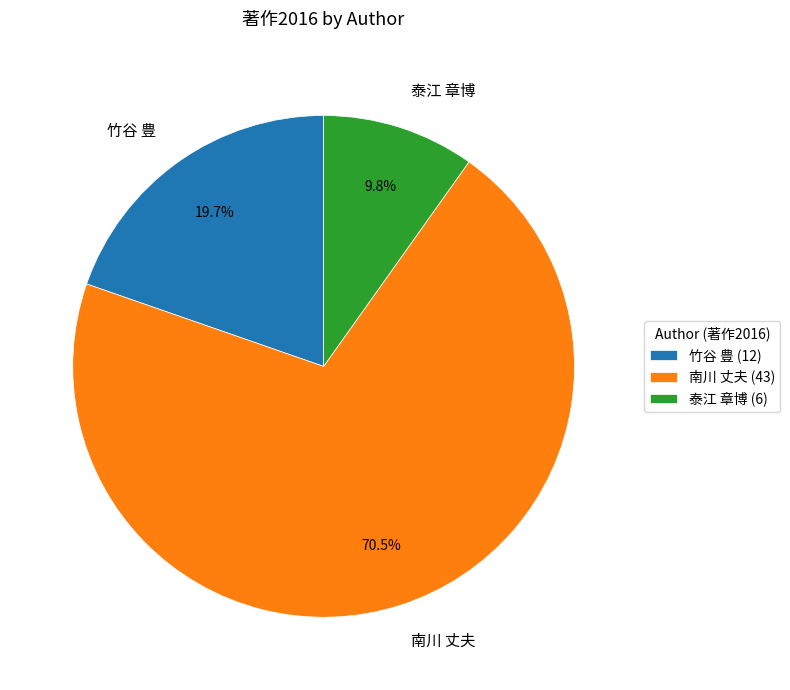

Which slice represents more than half of the pie?

南川 丈夫